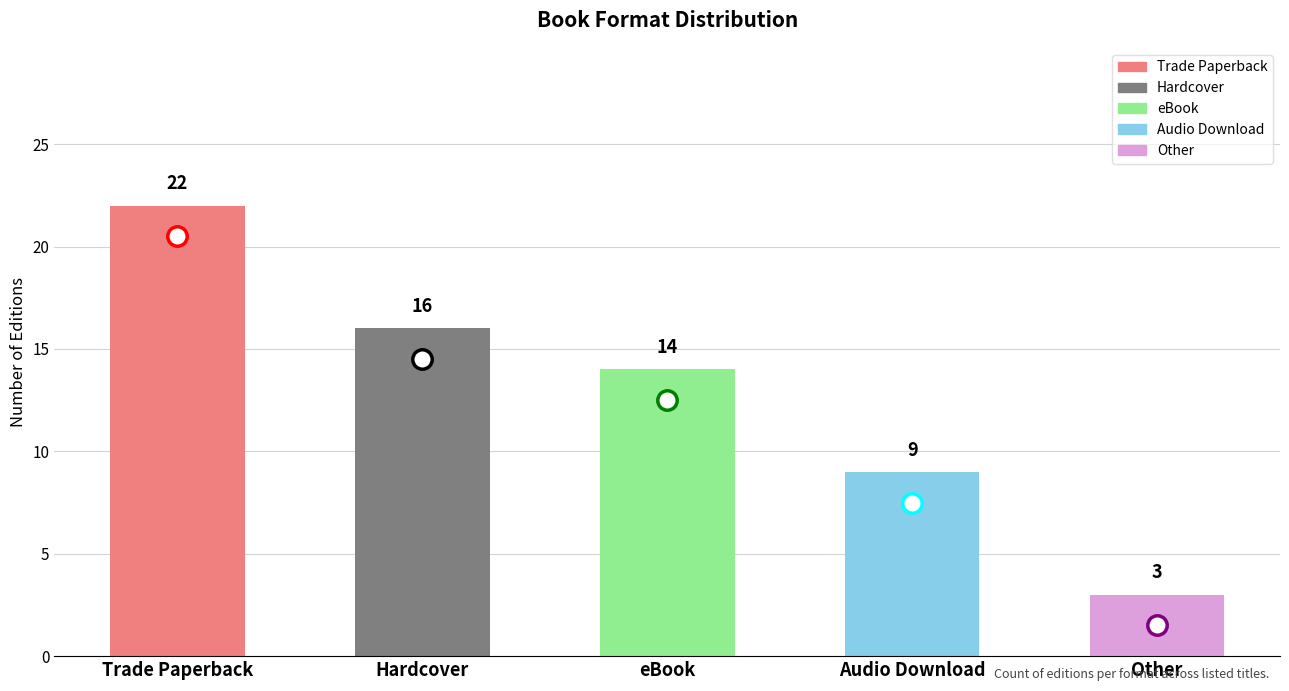

What position from the left is Trade Paperback?

1